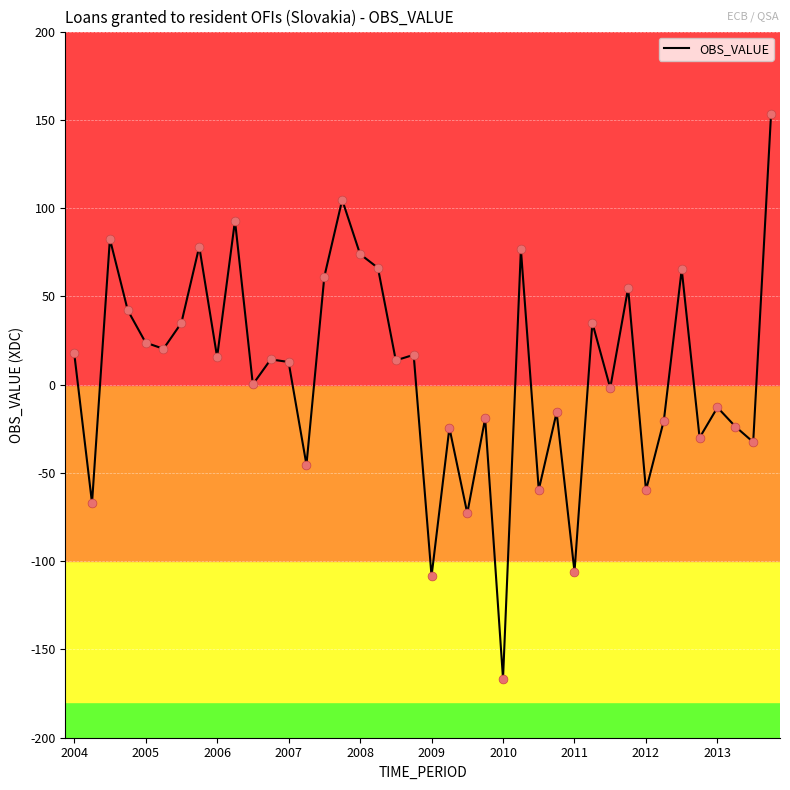

What is the minimum value shown in the chart?

-166.5